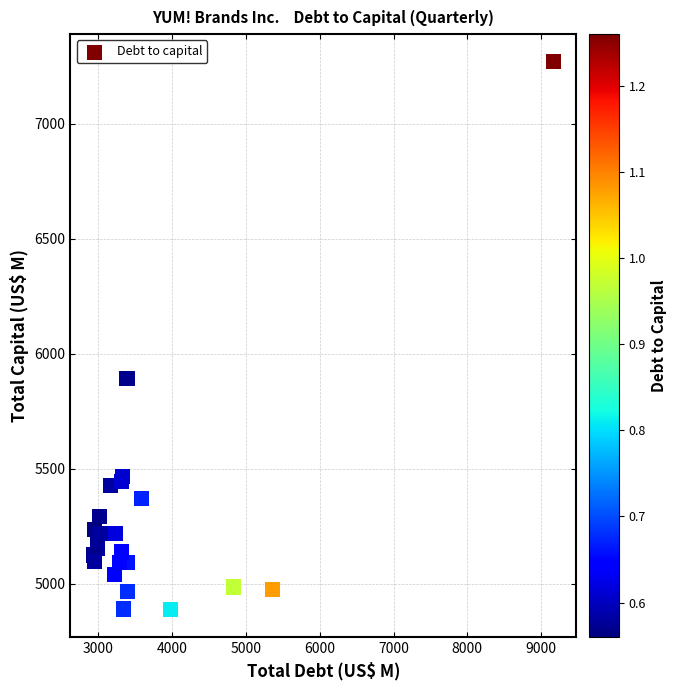

What Y value in the scatter plot is closest to 6079?

5892